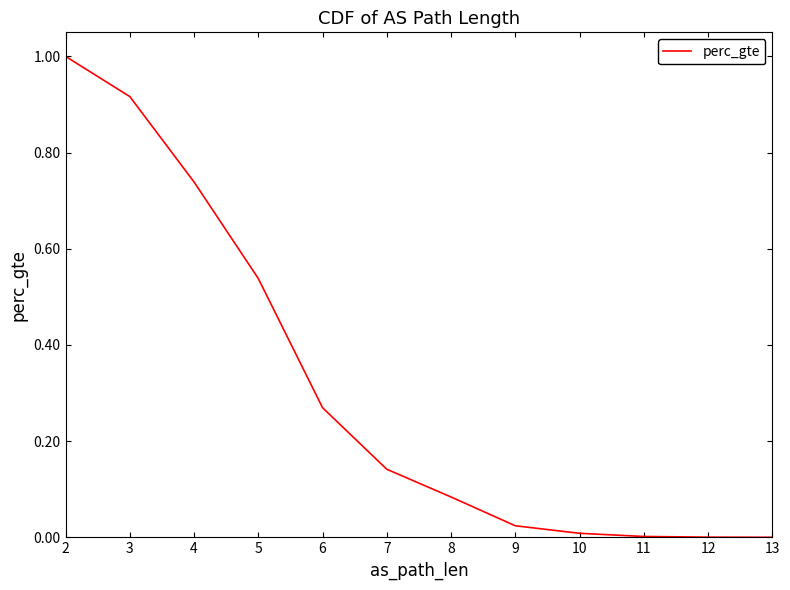

True or false: there are more than 2 points higher than both neighbors.

False